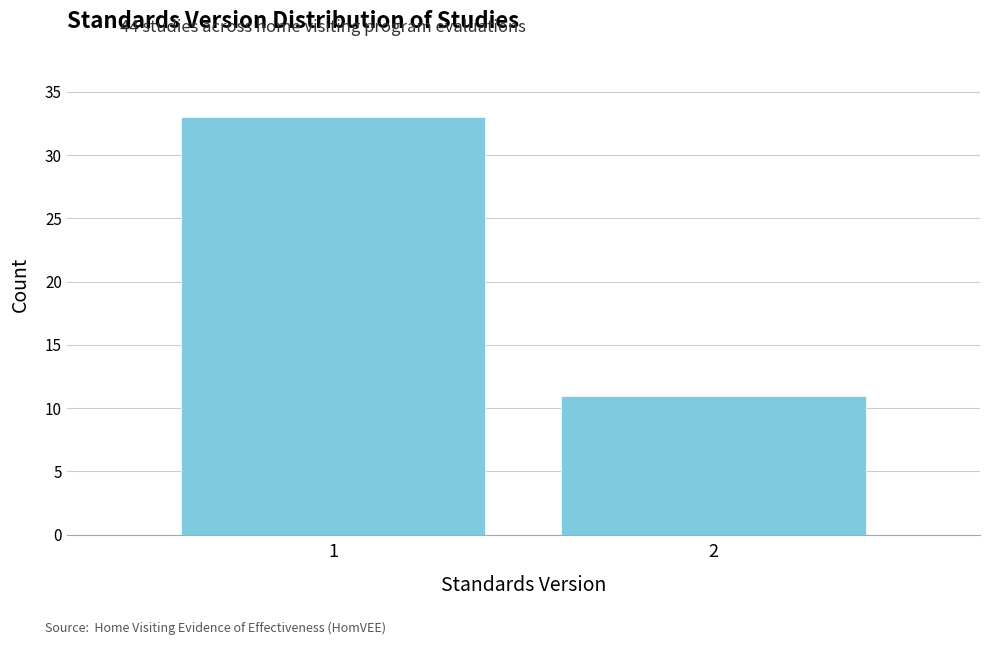

Reading right to left, extract all data points from this chart.

11	33